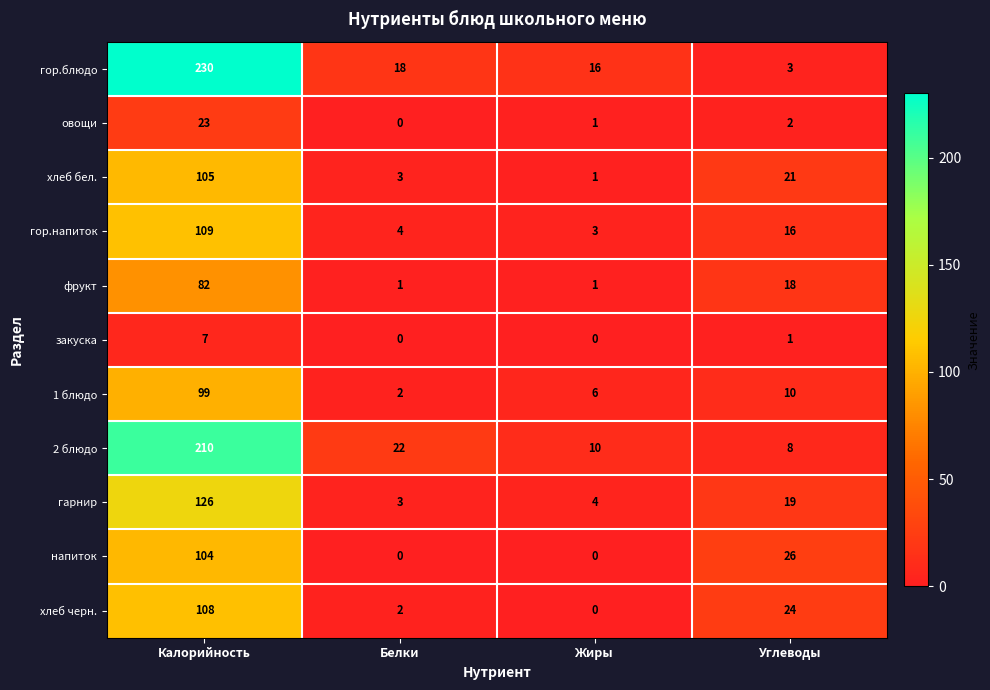

Which series changed the most between Белки and Жиры?

2 блюдо